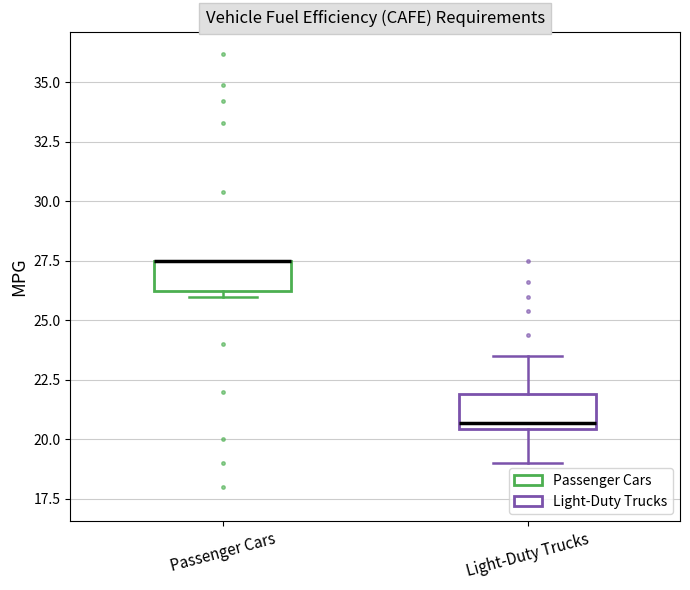

Reading left to right, read every box against the y-axis: the position of its median line, the range the box covers, and the ends of its whiskers. The values are not printed on the chart, so give them approximately, as read against the axis.

Passenger Cars: median 27.5 (drawn on the box's upper edge), box 26.5 to 27.5, whiskers 26.0 to 27.5
Light-Duty Trucks: median 20.5 (just above the box's lower edge), box 20.5 to 22.0, whiskers 19.0 to 23.5